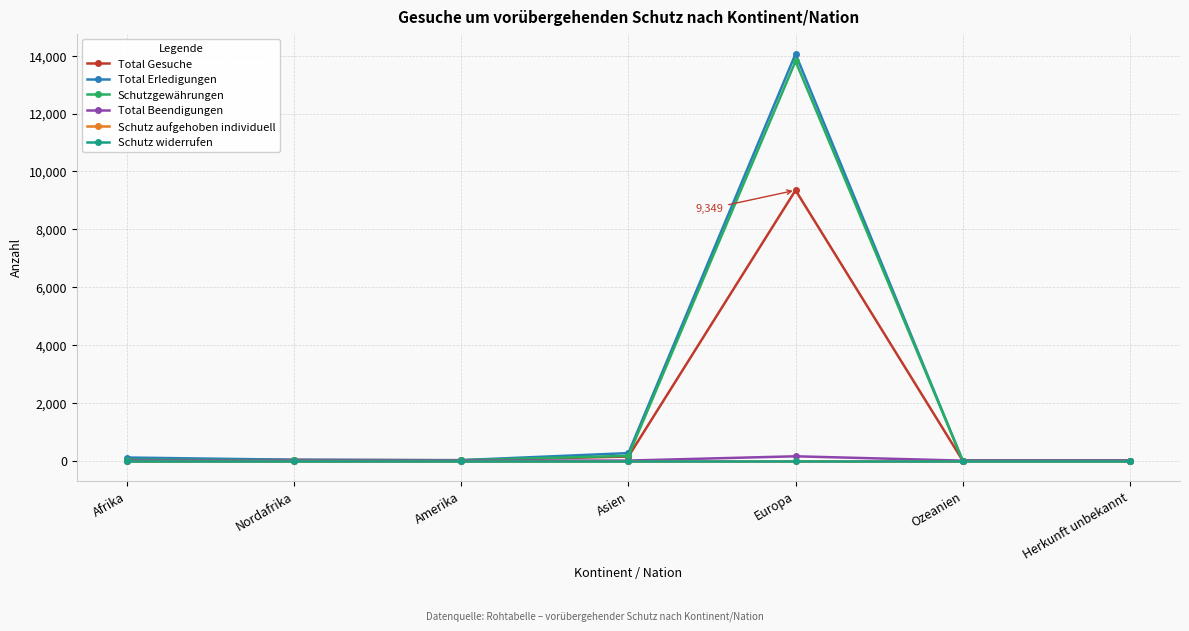

Does the chart have visible grid lines?

Yes